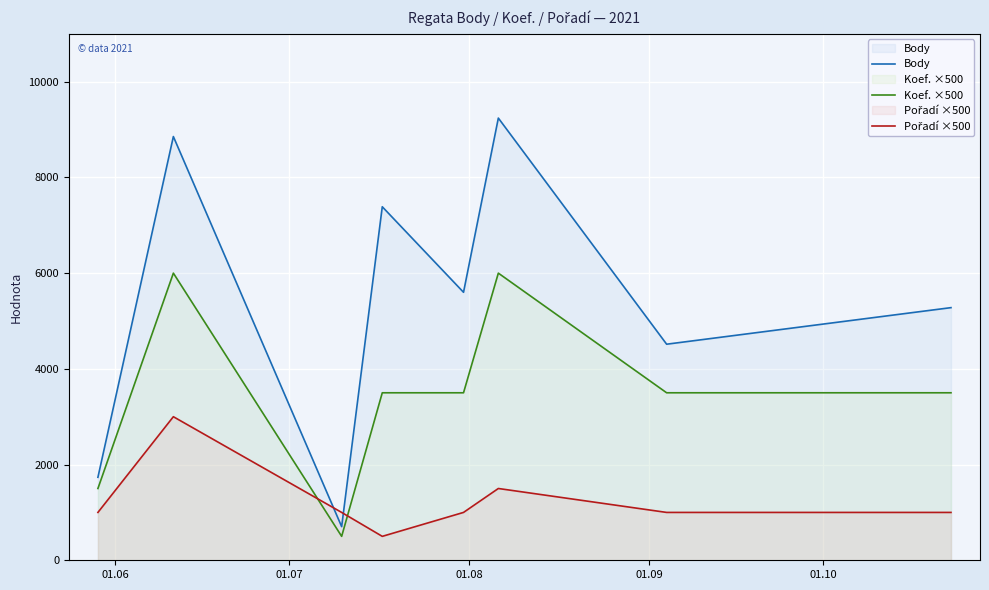

Which series has the widest spread of values?

Body